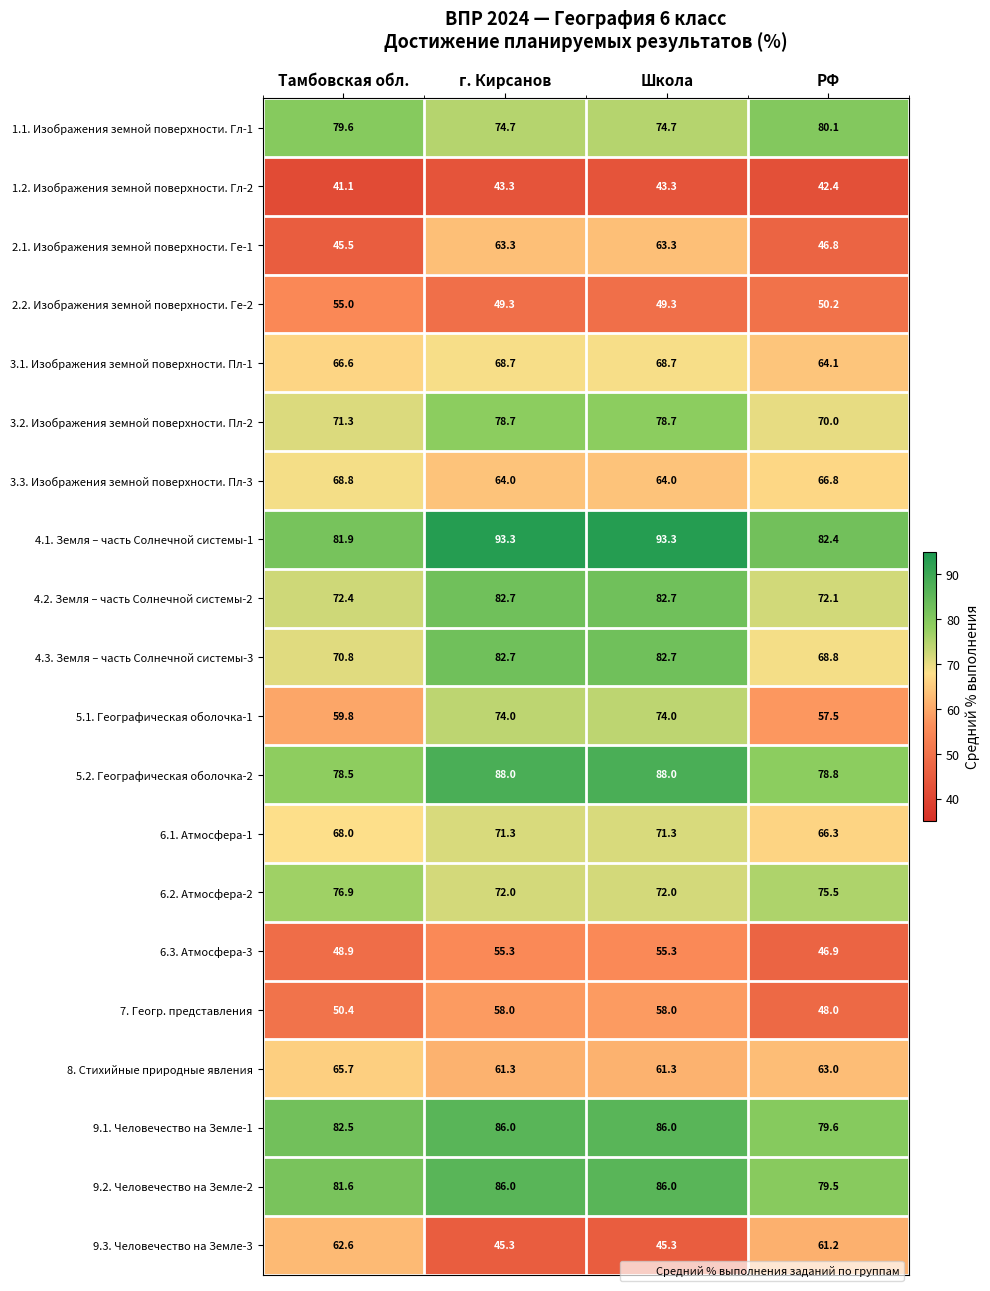

Where is 2.2. Изображения земной поверхности. Ге-2 nearest to the value 52?

РФ